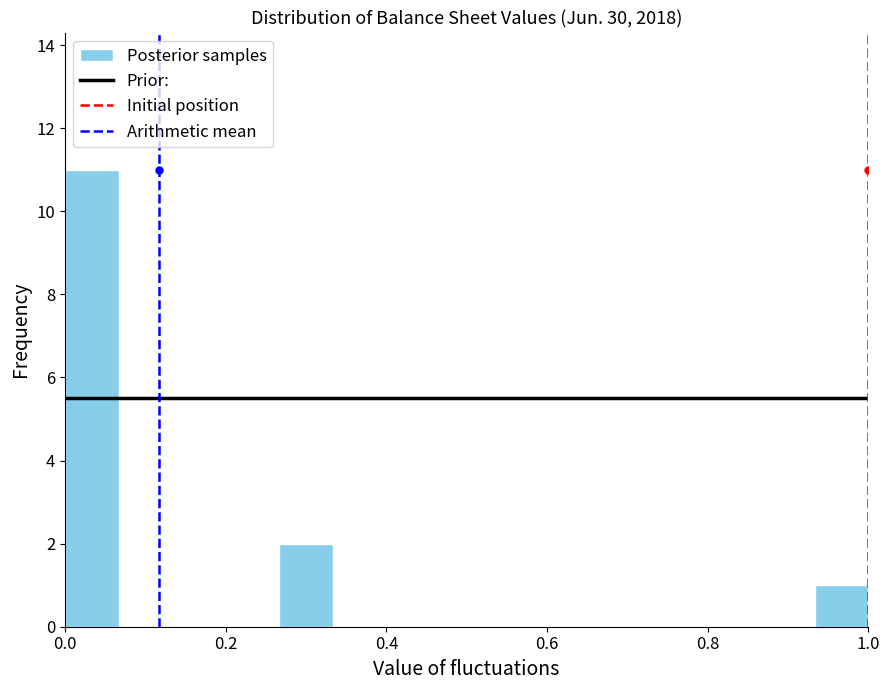

Around what value on the x-axis is the tallest bar? Give the approximate position of its centre, as read against the axis.

0.04